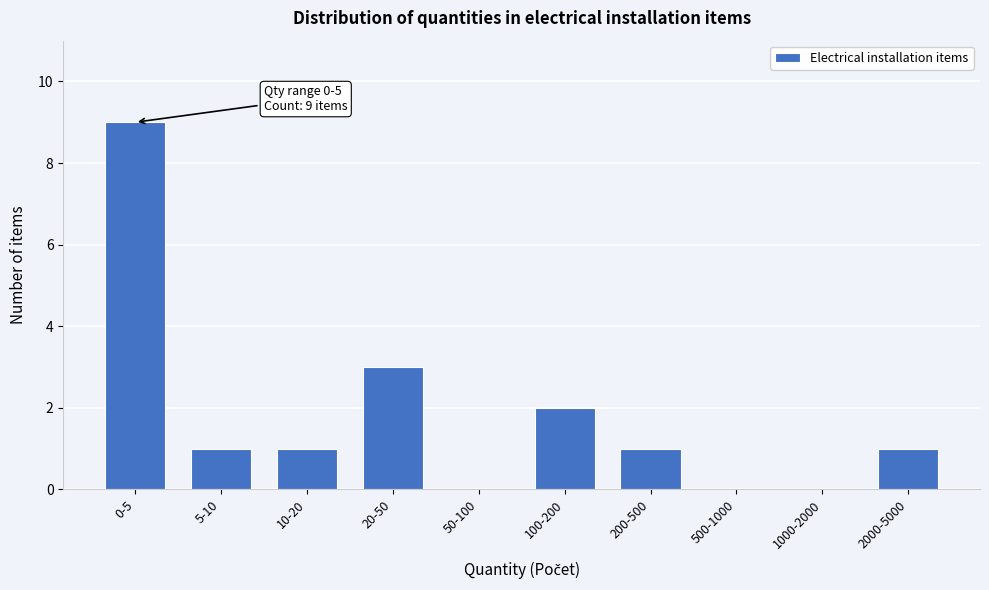

Reading left to right, list all the values displayed in this chart.

0-5=9	5-10=1	10-20=1	20-50=3	50-100=0	100-200=2	200-500=1	500-1000=0	1000-2000=0	2000-5000=1